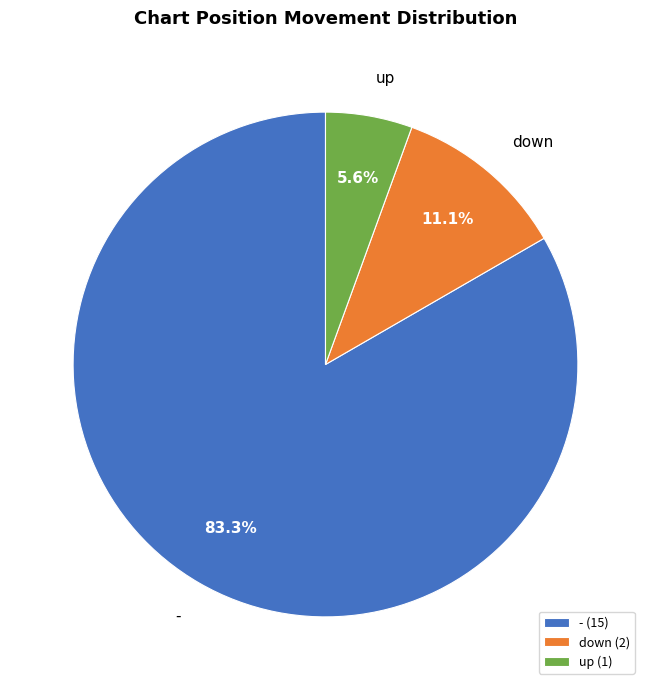

True or false: - accounts for 83% of the total.

True